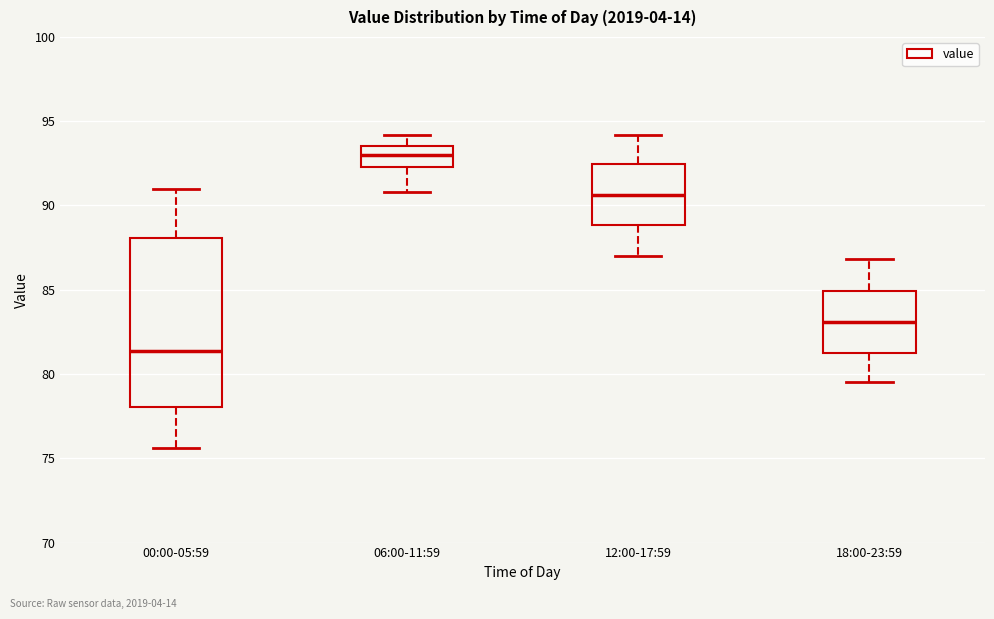

Reading left to right, read every box against the y-axis: the position of its median line, the range the box covers, and the ends of its whiskers. The values are not printed on the chart, so give them approximately, as read against the axis.

00:00-05:59: median 81.5, box 78.0 to 88.0, whiskers 75.5 to 91.0
06:00-11:59: median 93.0, box 92.5 to 93.5, whiskers 91.0 to 94.0
12:00-17:59: median 90.5, box 89.0 to 92.5, whiskers 87.0 to 94.0
18:00-23:59: median 83.0, box 81.5 to 85.0, whiskers 79.5 to 87.0